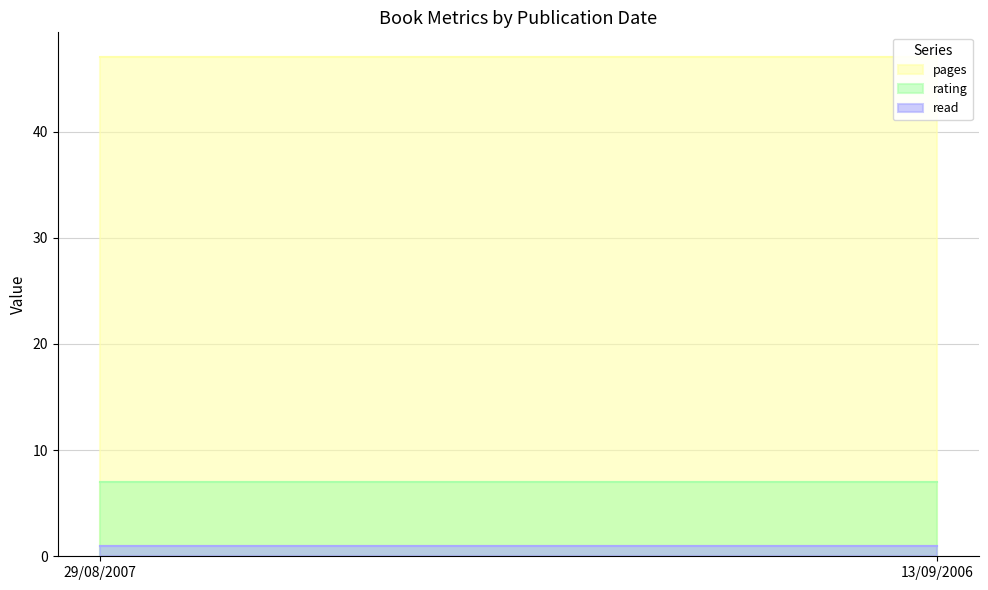

The pages series shows 47 at 13/09/2006. True or false?

True